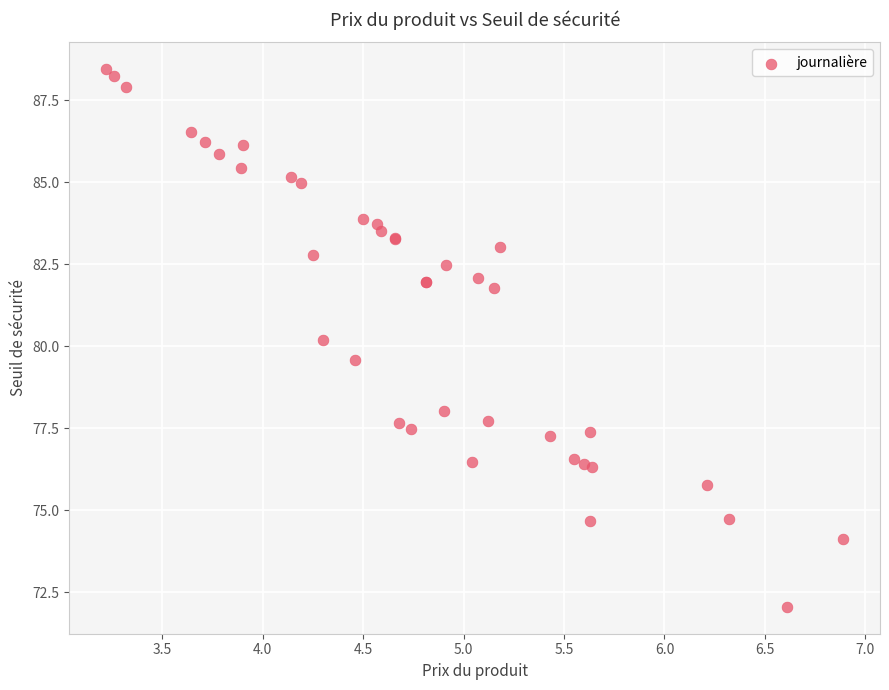

What Y value in the scatter plot is closest to 80?

80.2